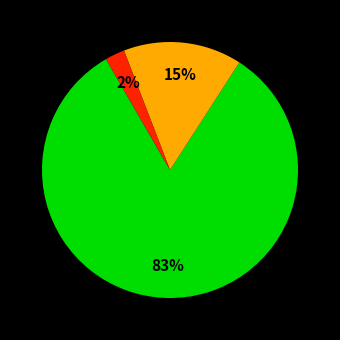

To the nearest percent, what is the average slice percentage?

33%